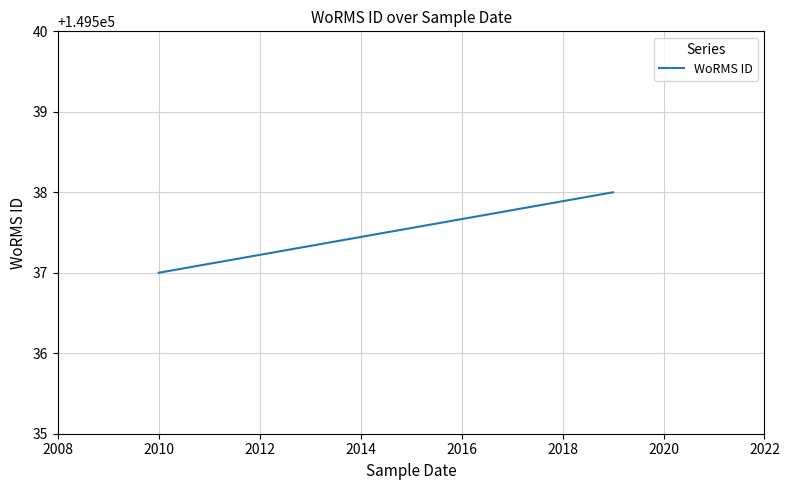

True or false: the data has more than 1 interior local peaks.

False